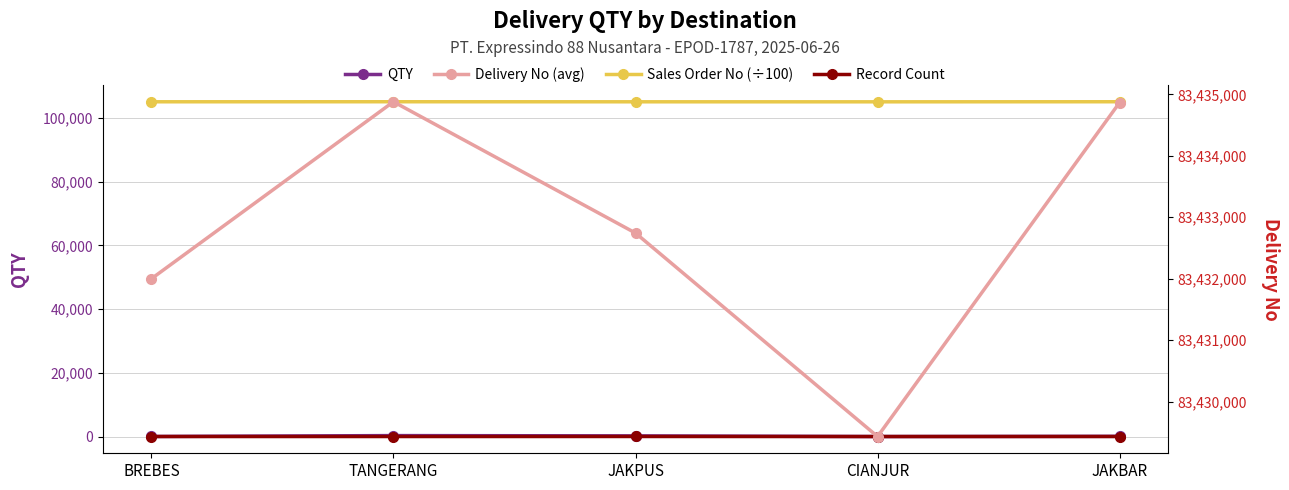

Reading left to right, extract all data points from this chart.

QTY: BREBES=25.0	TANGERANG=300.0	JAKPUS=214.0	CIANJUR=7.0	JAKBAR=76.0
Sales Order No (÷100): BREBES=105091.8	TANGERANG=105105.8	JAKPUS=105088.3	CIANJUR=105080.5	JAKBAR=105105.4
Record Count: BREBES=4.0	TANGERANG=6.0	JAKPUS=15.0	CIANJUR=3.0	JAKBAR=8.0
Delivery No (avg): BREBES=83431999.0	TANGERANG=83434880.0	JAKPUS=83432743.0	CIANJUR=83429431.0	JAKBAR=83434867.0